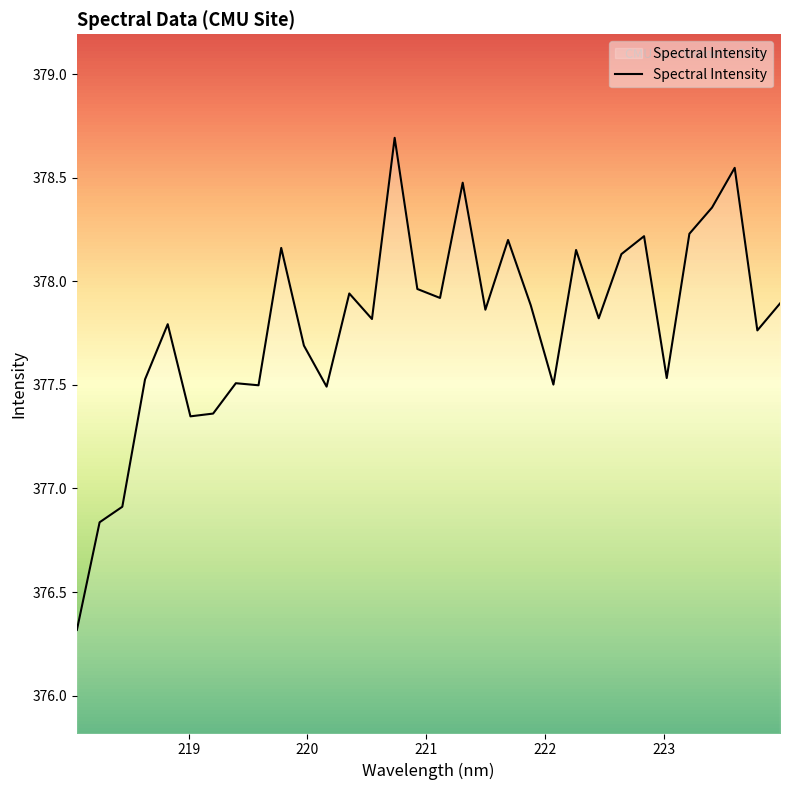

Does the chart display data point markers on the line(s)?

No